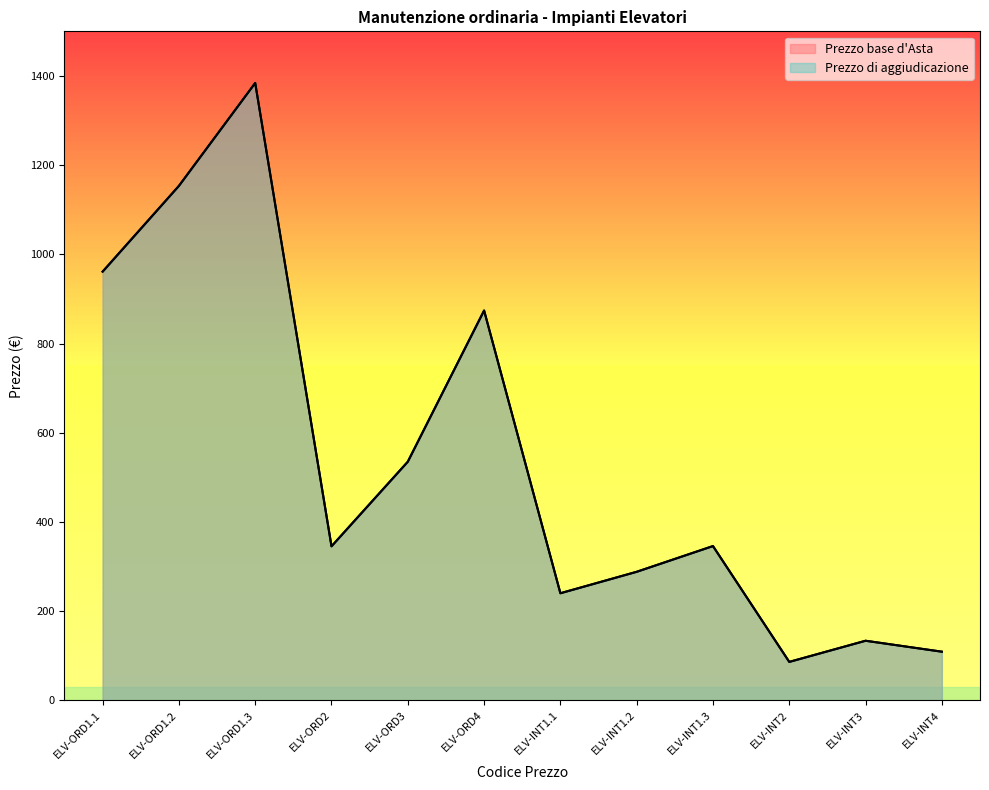

True or false: Prezzo base d'Asta and Prezzo di aggiudicazione cross at least once.

False